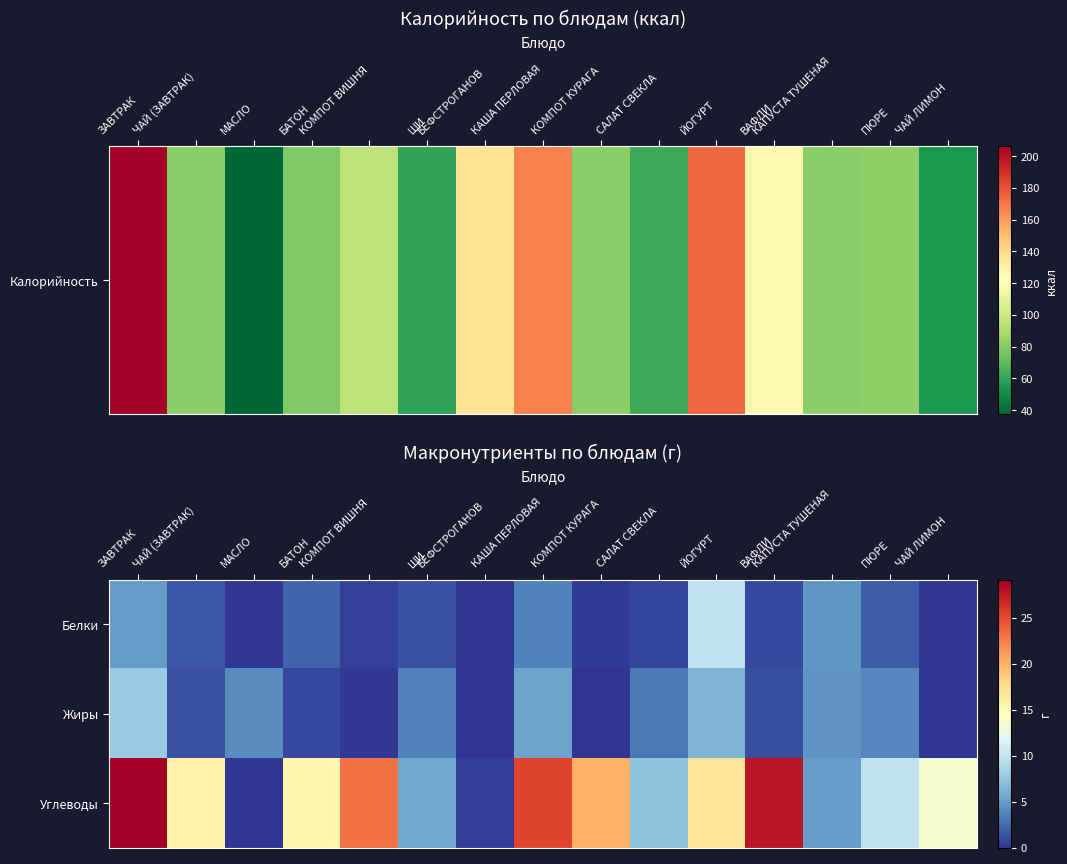

What is the total value across all series at КОМПОТ КУРАГА?

20.4